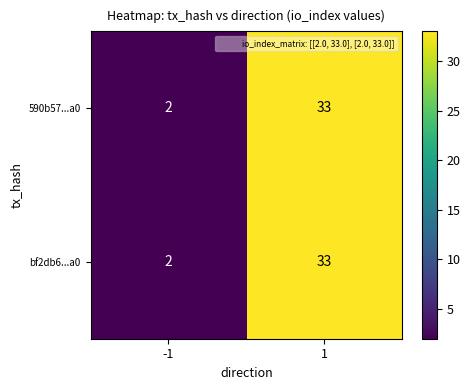

Rank the categories by 590b57...a0 value from lowest to highest.

-1, 1